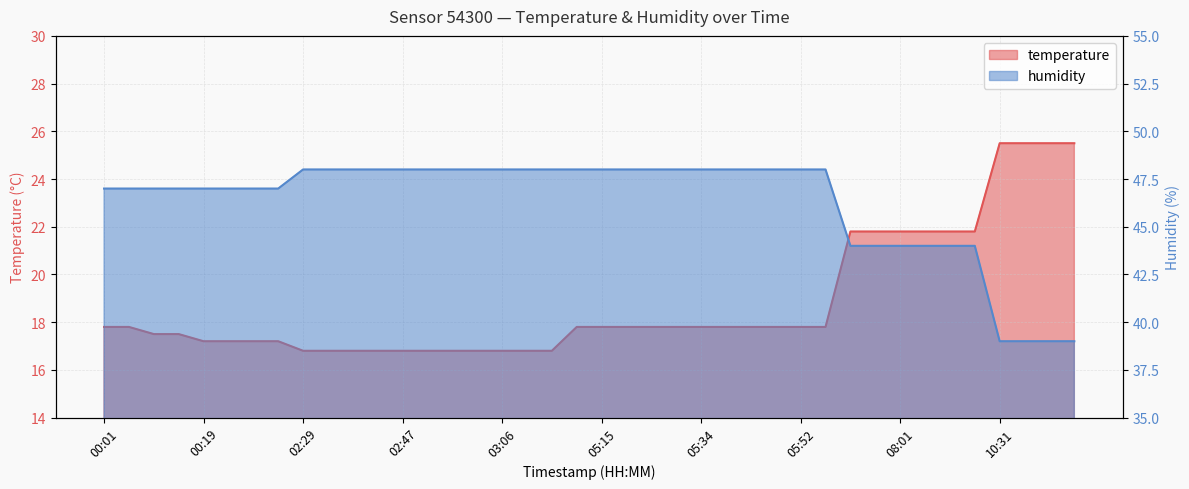

Reading right to left, transcribe all the data shown in this chart.

temperature: 25.5	25.5	25.5	25.5	21.8	21.8	21.8	21.8	21.8	21.8	17.8	17.8	17.8	17.8	17.8	17.8	17.8	17.8	17.8	17.8	17.8	16.8	16.8	16.8	16.8	16.8	16.8	16.8	16.8	16.8	16.8	16.8	17.2	17.2	17.2	17.2	17.5	17.5	17.8	17.8
humidity: 39.0	39.0	39.0	39.0	44.0	44.0	44.0	44.0	44.0	44.0	48.0	48.0	48.0	48.0	48.0	48.0	48.0	48.0	48.0	48.0	48.0	48.0	48.0	48.0	48.0	48.0	48.0	48.0	48.0	48.0	48.0	48.0	47.0	47.0	47.0	47.0	47.0	47.0	47.0	47.0